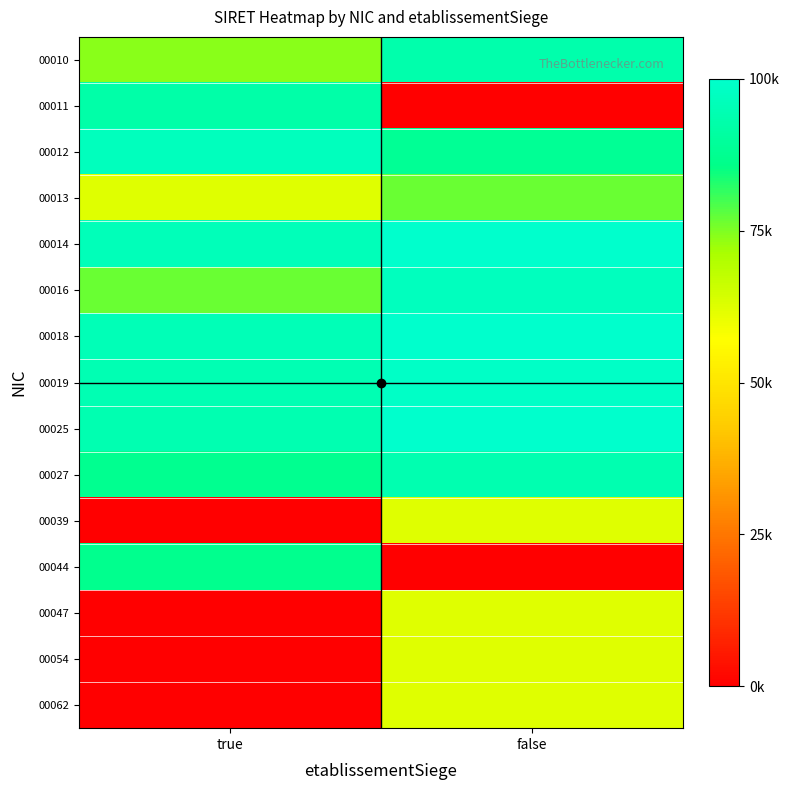

Which has a higher value, true or false?

false